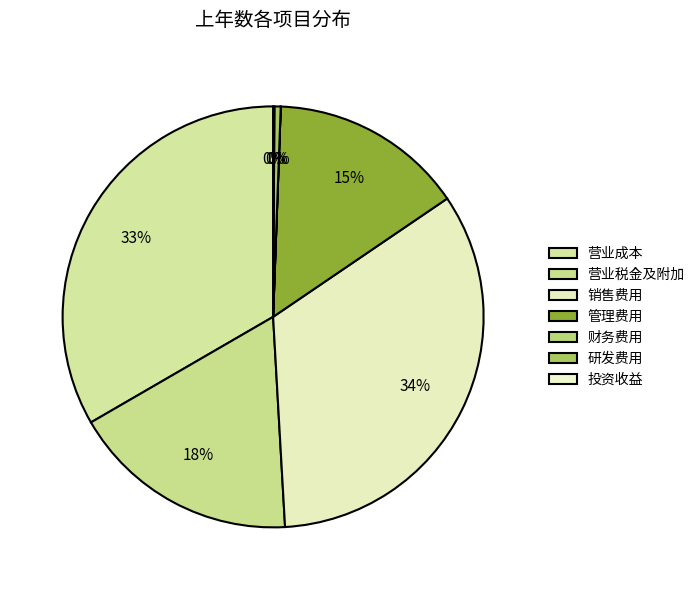

To the nearest percent, what is the difference between the 投资收益 and 营业成本 slice percentages?

33%